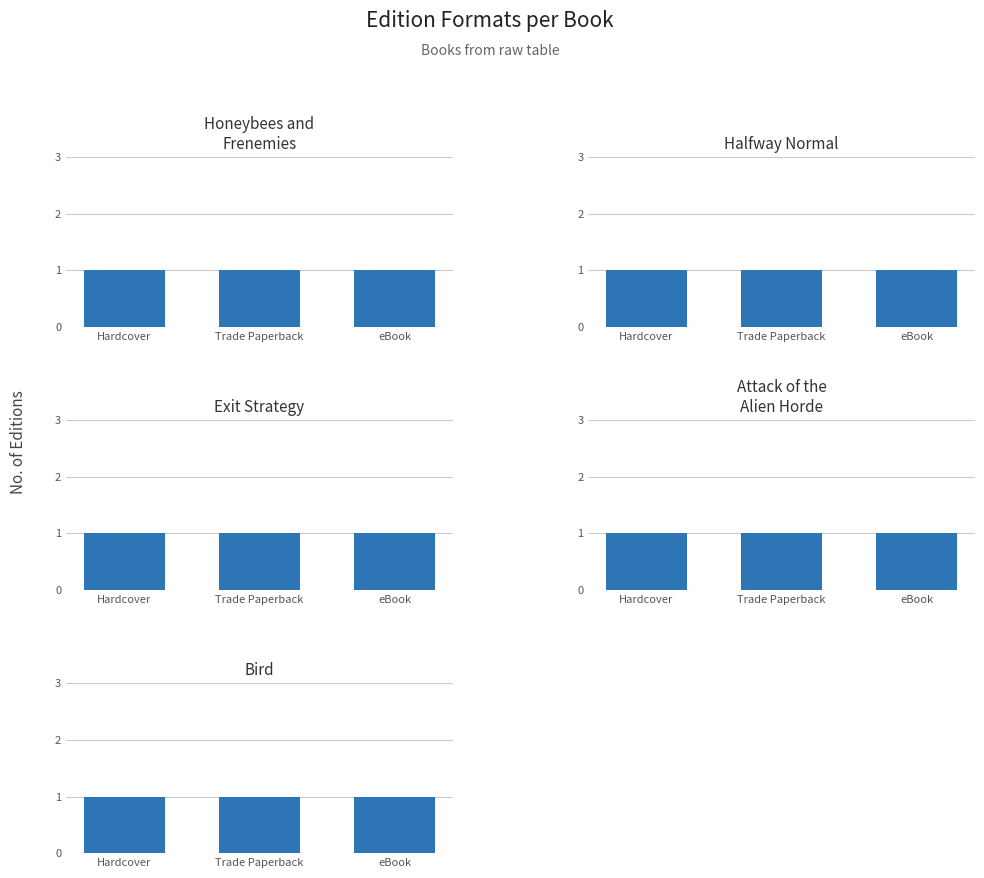

What position from the left is Trade Paperback?

2